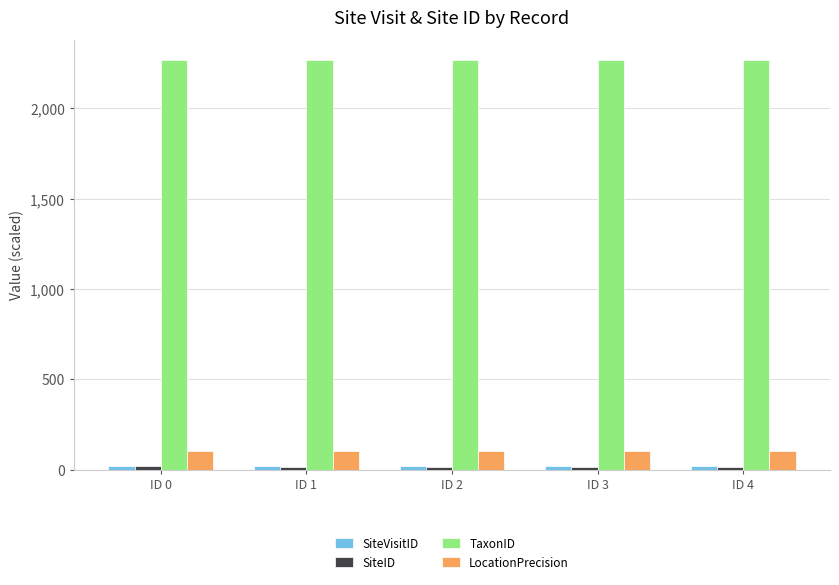

Which series has the largest total across all categories?

TaxonID